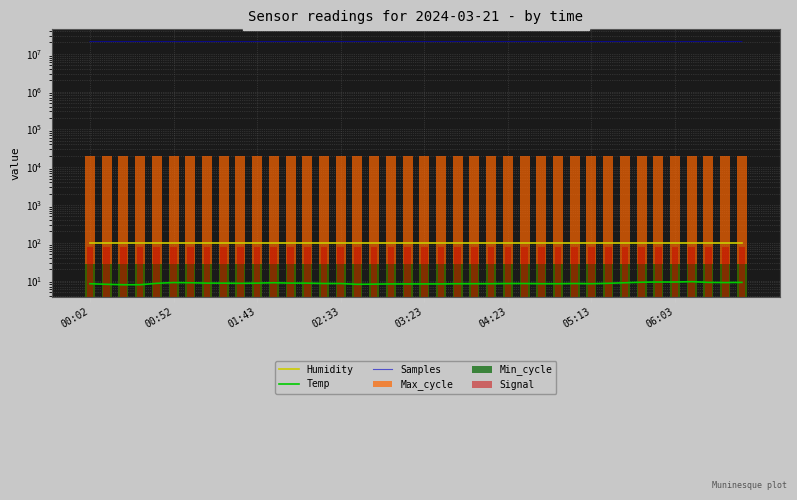

Reading left to right, what are all the values shown in this chart?

Humidity: 99.9	99.9	99.9	99.9	99.9	99.9	99.9	99.9	99.9	99.9	99.9	99.9	99.9	99.9	99.9	99.9	99.9	99.9	99.9	99.9	99.9	99.9	99.9	99.9	99.9	99.9	99.9	99.9	99.9	99.9	99.9	99.9	99.9	99.9	99.9	99.9	99.9	99.9	99.9	99.9
Temp: 8.3	8.0	7.8	7.8	8.5	8.9	8.8	8.6	8.6	8.5	8.6	8.8	8.6	8.6	8.4	8.4	8.0	8.1	8.2	8.2	8.2	8.2	8.3	8.3	8.3	8.4	8.4	8.3	8.3	8.4	8.3	8.5	8.8	9.1	9.2	9.2	9.4	9.0	8.9	9.0
Samples: 21159579.0	21169942.0	21168453.0	21164271.0	21169792.0	21158345.0	21147882.0	21106527.0	21154882.0	21163609.0	21163902.0	21161633.0	21164363.0	21162685.0	21167547.0	21180823.0	21181700.0	21176678.0	21177394.0	21177283.0	21175402.0	21165780.0	21174901.0	21174851.0	21174737.0	21177637.0	21177963.0	21182179.0	21179953.0	21174719.0	21161510.0	21163271.0	21171926.0	21212750.0	21221452.0	21167651.0	21175398.0	21169230.0	21164583.0	21160601.0
Max_cycle: 19934.0	19920.0	20306.0	19915.0	19916.0	20305.0	19912.0	20371.0	19919.0	19922.0	19912.0	19915.0	20185.0	19927.0	19912.0	20010.0	19912.0	20006.0	20370.0	19962.0	19951.0	19912.0	20006.0	19912.0	19923.0	19912.0	19923.0	19918.0	19922.0	19927.0	19935.0	19915.0	19923.0	19912.0	20390.0	19912.0	19923.0	20292.0	19977.0	19912.0
Min_cycle: 28.0	28.0	28.0	28.0	28.0	28.0	28.0	28.0	28.0	28.0	28.0	28.0	28.0	28.0	28.0	28.0	28.0	28.0	28.0	28.0	28.0	28.0	28.0	28.0	28.0	28.0	28.0	28.0	28.0	28.0	28.0	28.0	28.0	28.0	28.0	28.0	28.0	28.0	28.0	28.0
Signal: 78.0	78.0	77.0	77.0	78.0	78.0	78.0	78.0	78.0	78.0	78.0	77.0	78.0	78.0	77.0	76.0	78.0	76.0	77.0	78.0	78.0	78.0	78.0	78.0	78.0	79.0	79.0	78.0	79.0	78.0	78.0	78.0	78.0	77.0	78.0	79.0	78.0	77.0	77.0	76.0